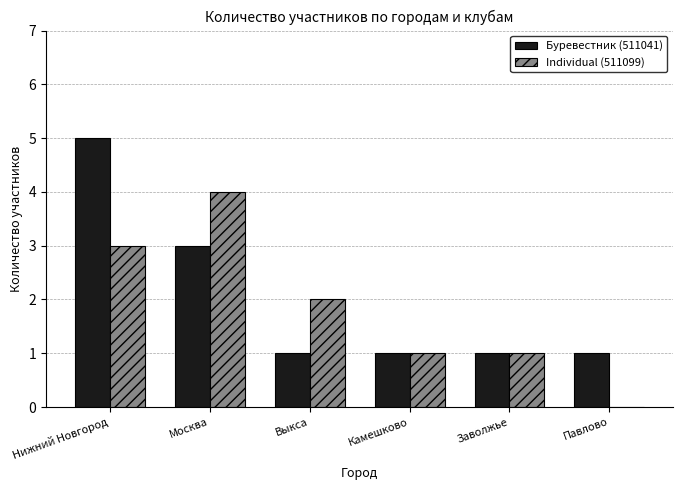

What is the sum of all Буревестник (511041) values?

12